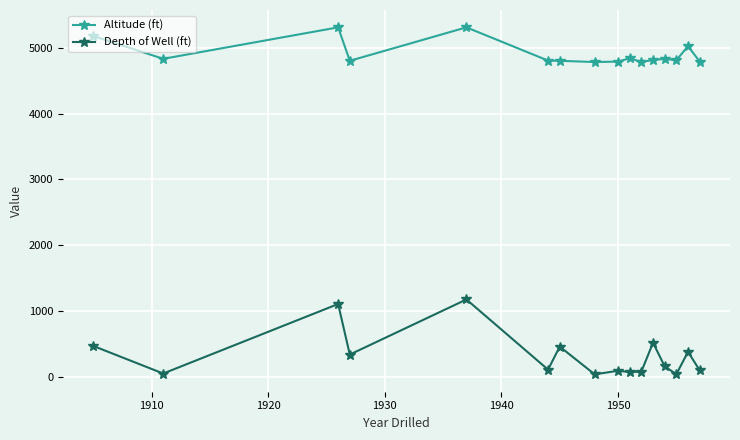

Does the chart display data point markers on the line(s)?

Yes